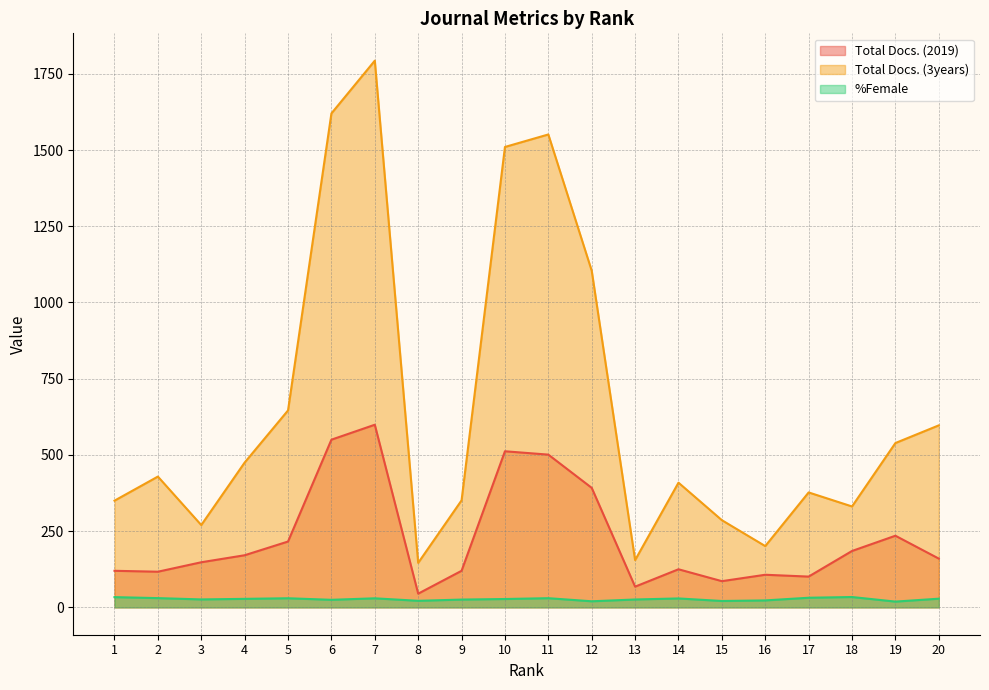

Where is the first local maximum for Total Docs. (2019)?

7